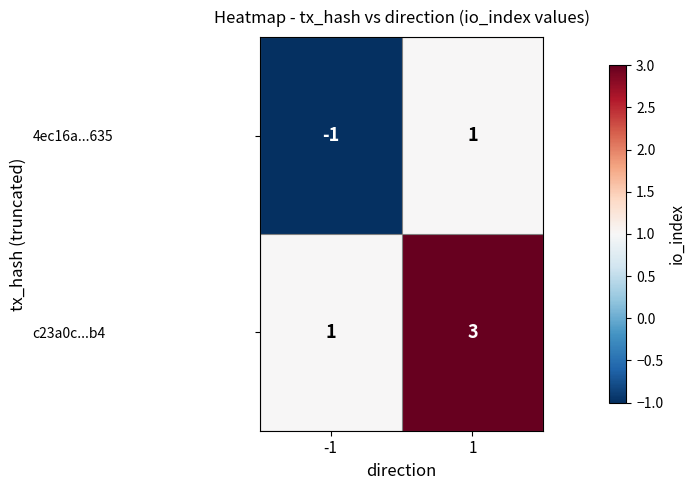

What is the sum of all c23a0c...b4 values?

4